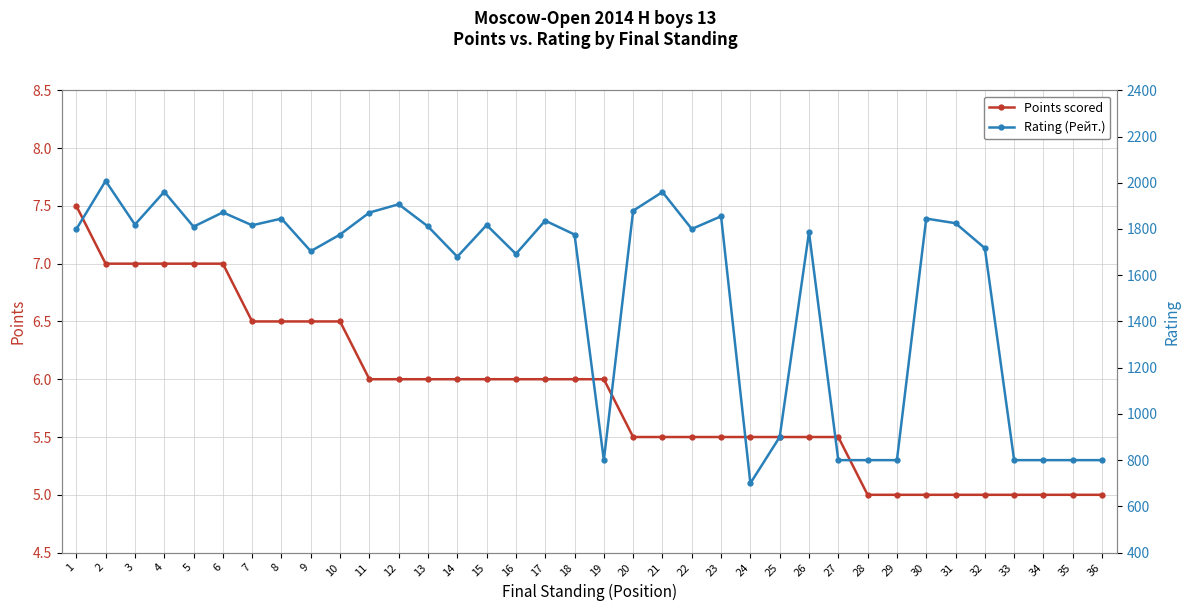

Is the value of Points scored at 5 greater than the value of Rating (Рейт.) at 6?

No